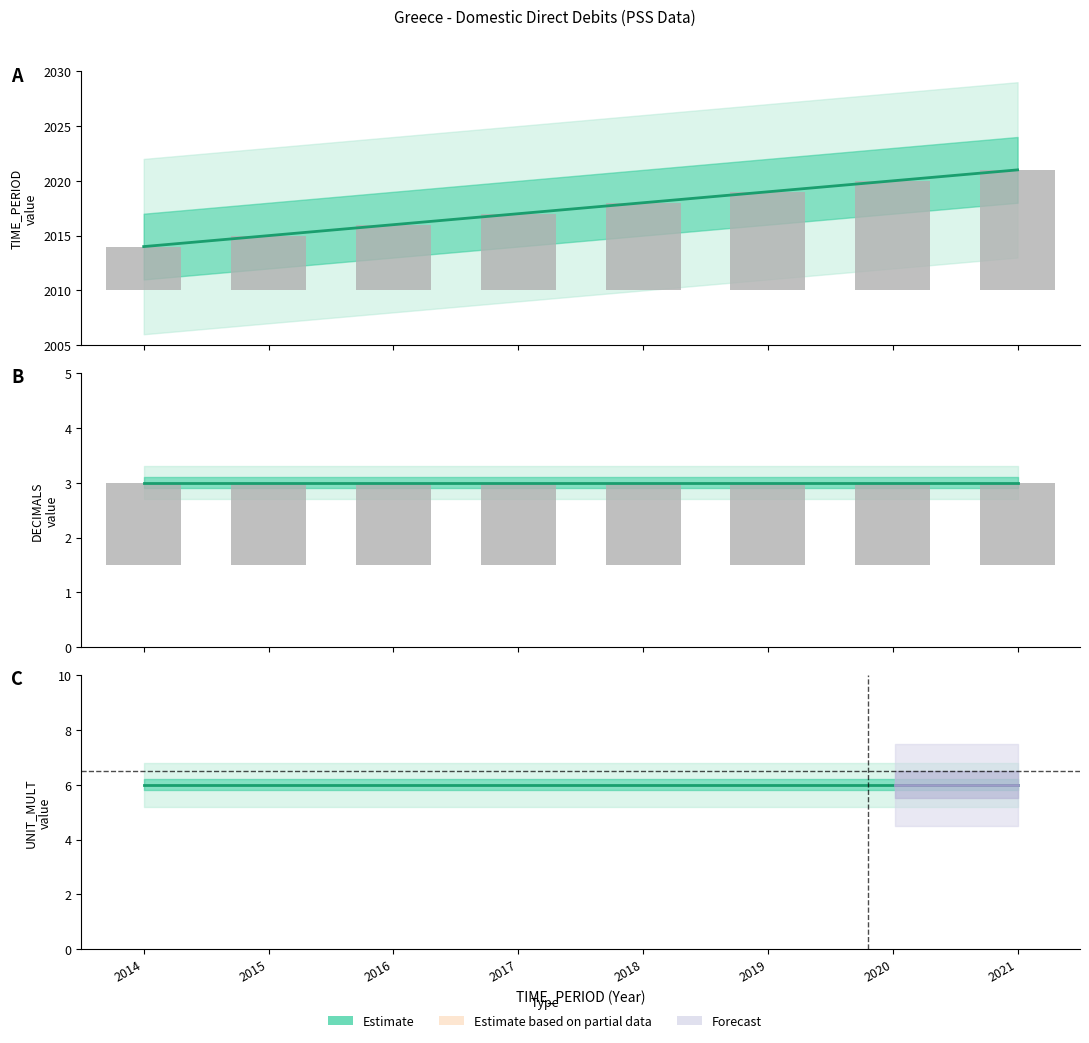

The UNIT_MULT series shows 9 at 2018. True or false?

False